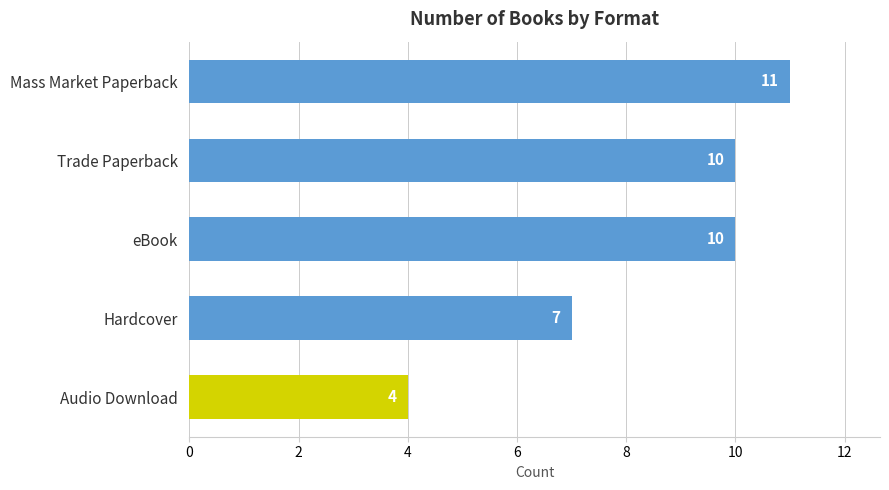

What is the change in value from eBook to Hardcover?

-3